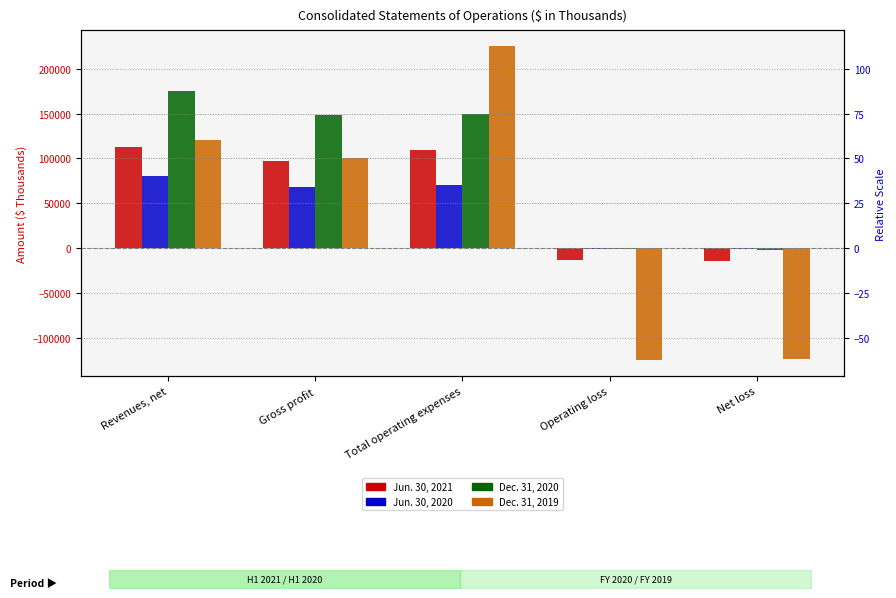

Reading right to left, extract all data points from this chart.

Jun. 30, 2021: Net loss=-14663	Operating loss=-13030	Total operating expenses=109996	Gross profit=96966	Revenues, net=112900
Jun. 30, 2020: Net loss=-932	Operating loss=-1574	Total operating expenses=69895	Gross profit=68321	Revenues, net=80667
Dec. 31, 2020: Net loss=-2430	Operating loss=-1542	Total operating expenses=149698	Gross profit=148156	Revenues, net=174886
Dec. 31, 2019: Net loss=-124323	Operating loss=-125532	Total operating expenses=225528	Gross profit=99996	Revenues, net=120575